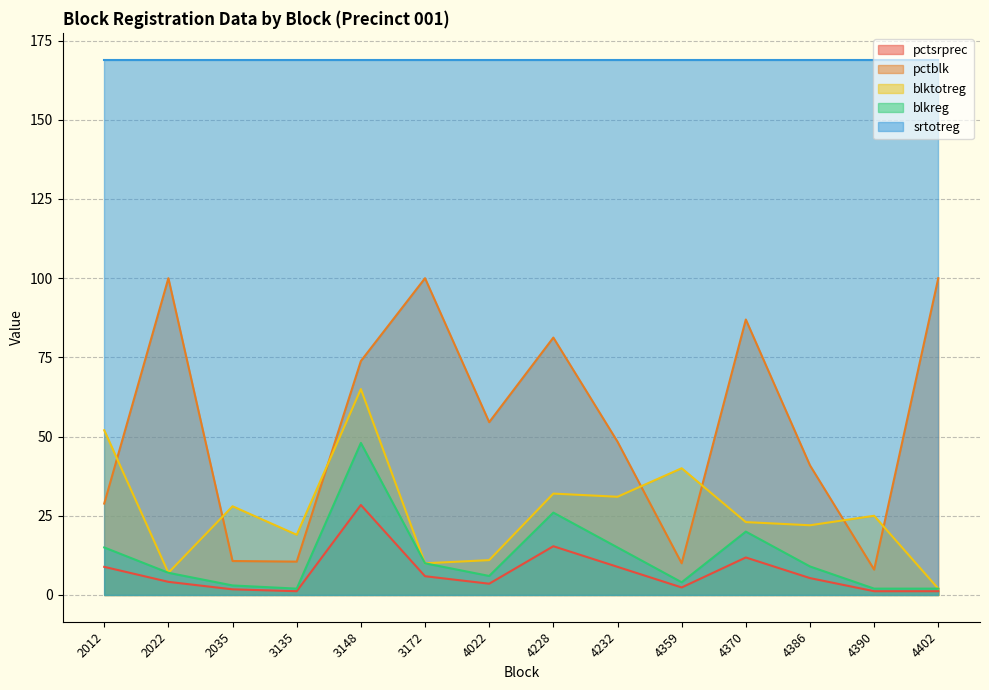

The value of blktotreg at 2035 is 28.0. True or false?

True